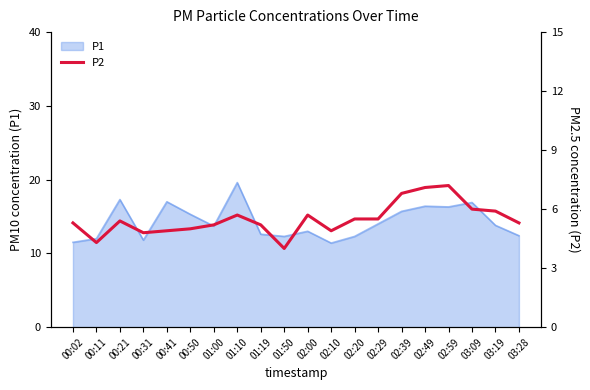

Where is the first local maximum?

00:21